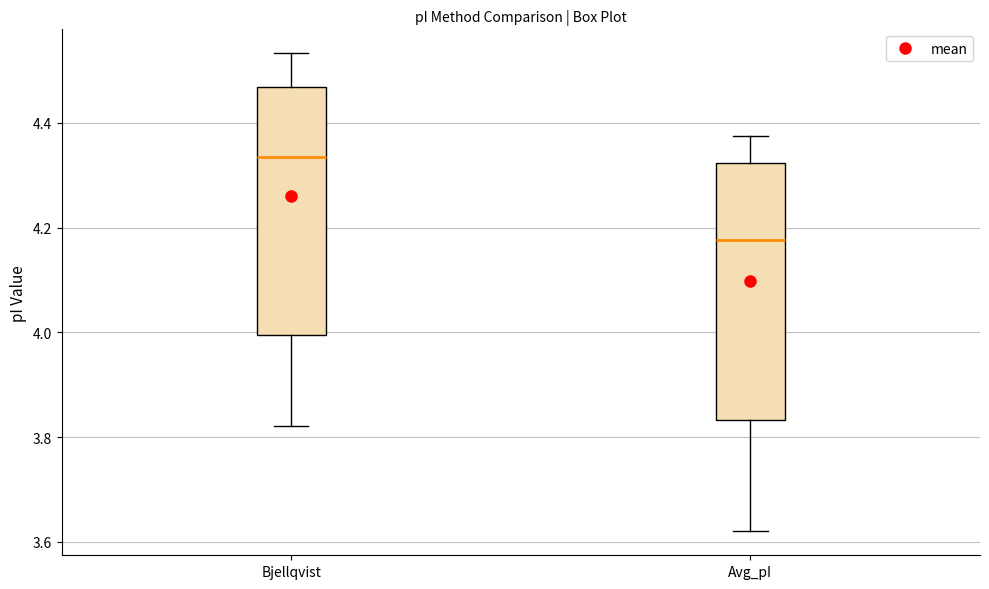

Reading left to right, read every box against the y-axis: the position of its median line, the range the box covers, and the ends of its whiskers. The values are not printed on the chart, so give them approximately, as read against the axis.

Bjellqvist: median 4.34, box 4.00 to 4.46, whiskers 3.82 to 4.54
Avg_pI: median 4.18, box 3.84 to 4.32, whiskers 3.62 to 4.38